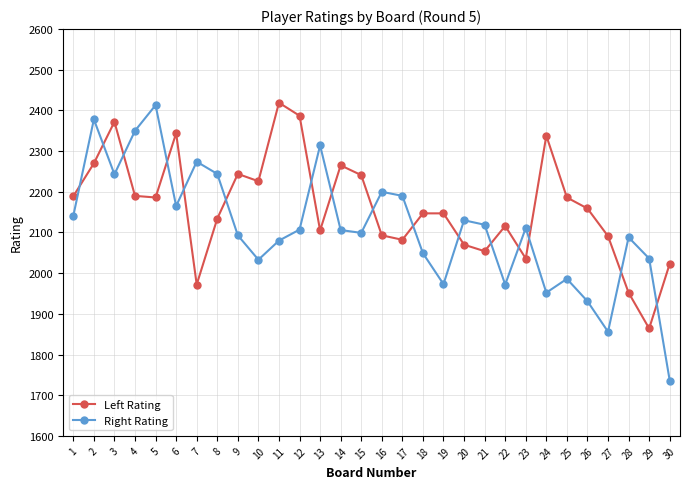

Which series ends up on top after the final intersection of Right Rating and Left Rating?

Left Rating